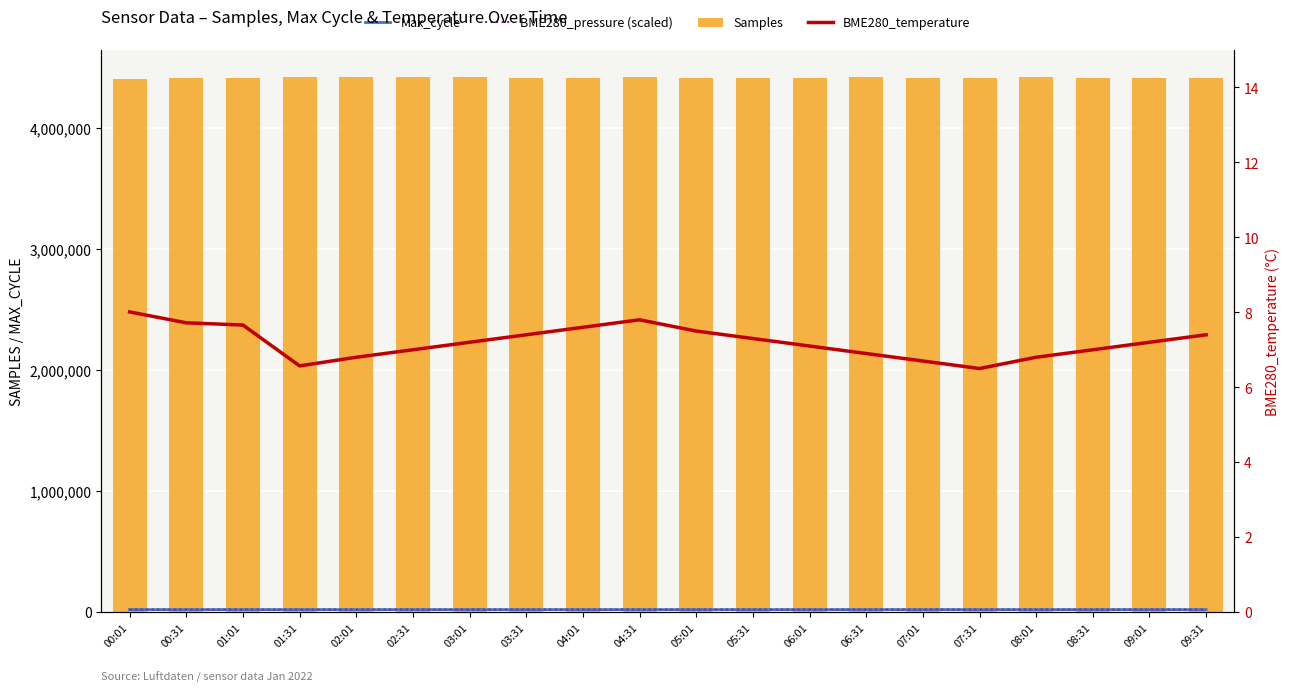

What is the total value across all series at 04:01?

4448579.7